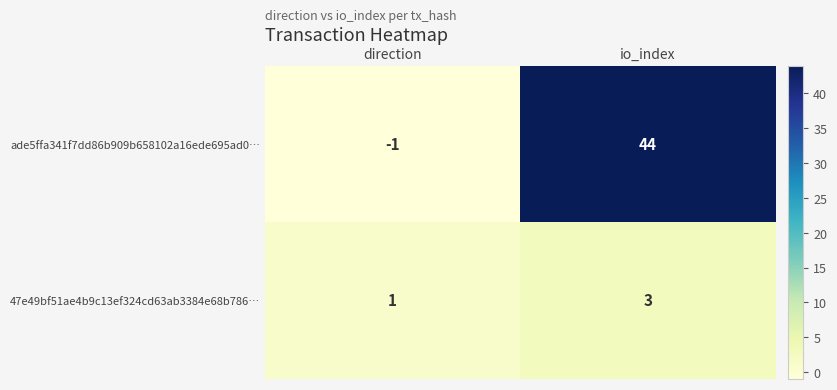

Reading left to right, list all the values displayed in this chart.

ade5ffa341f7dd86b909b658102a16ede695ad0…: -1	44
47e49bf51ae4b9c13ef324cd63ab3384e68b786…: 1	3